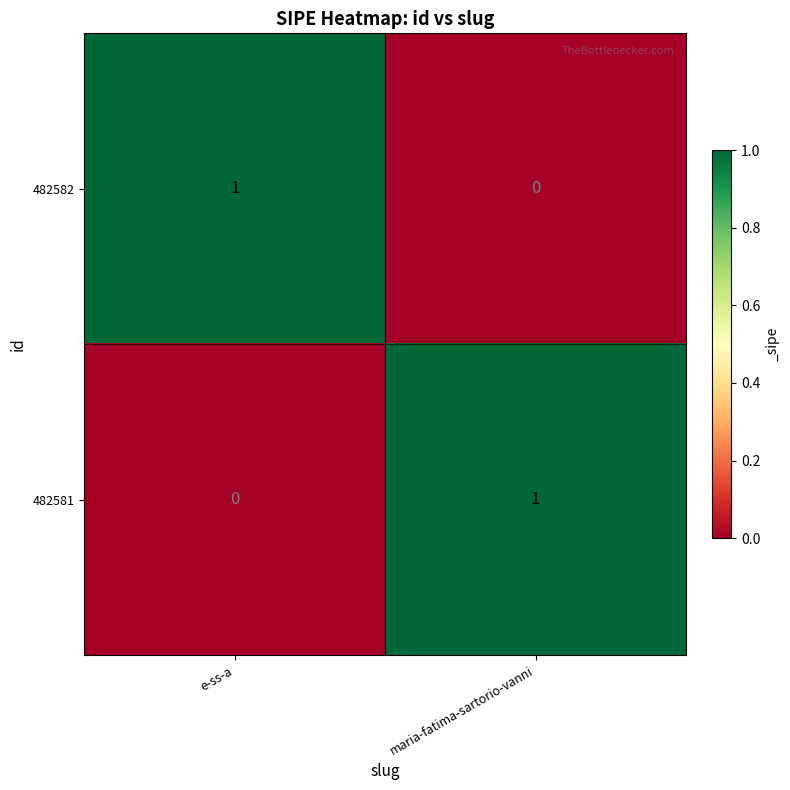

At which label does 482581 reach its minimum?

e-ss-a